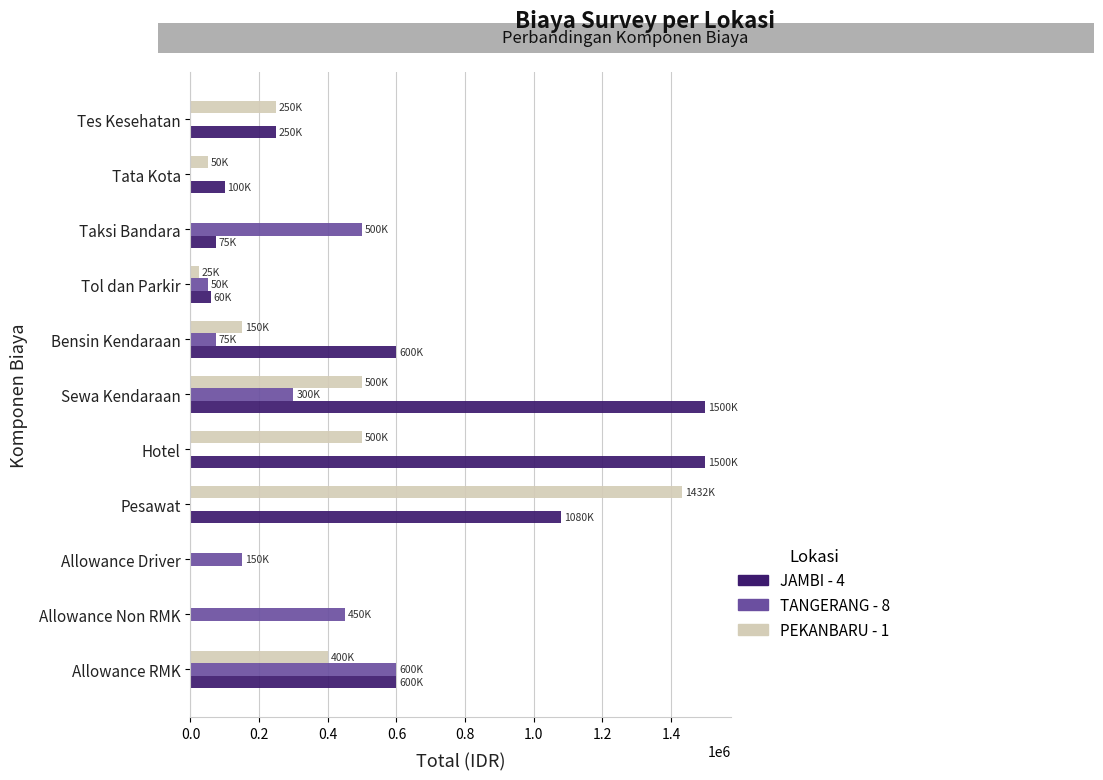

Is it true that PEKANBARU - 1 equals 250000 at Tes Kesehatan?

True